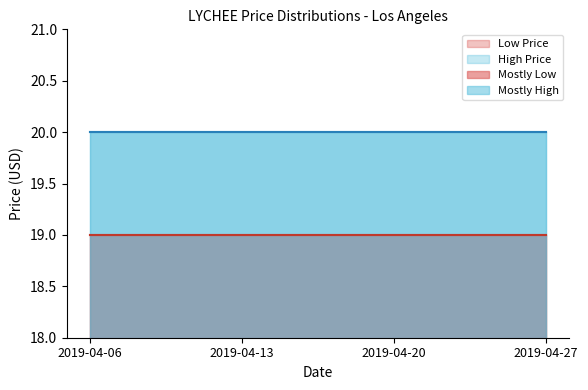

What is the sum of the Low Price values at 2019-04-27 and 2019-04-20?

38